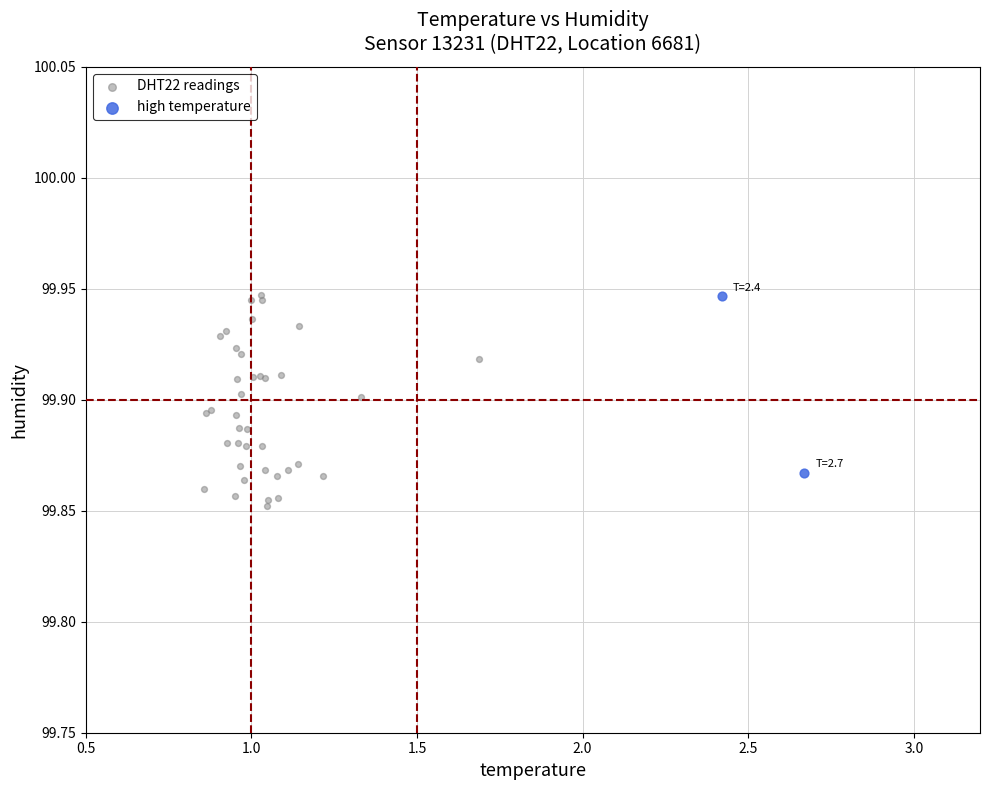

What are all the series names shown in the legend?

DHT22 readings, high temperature